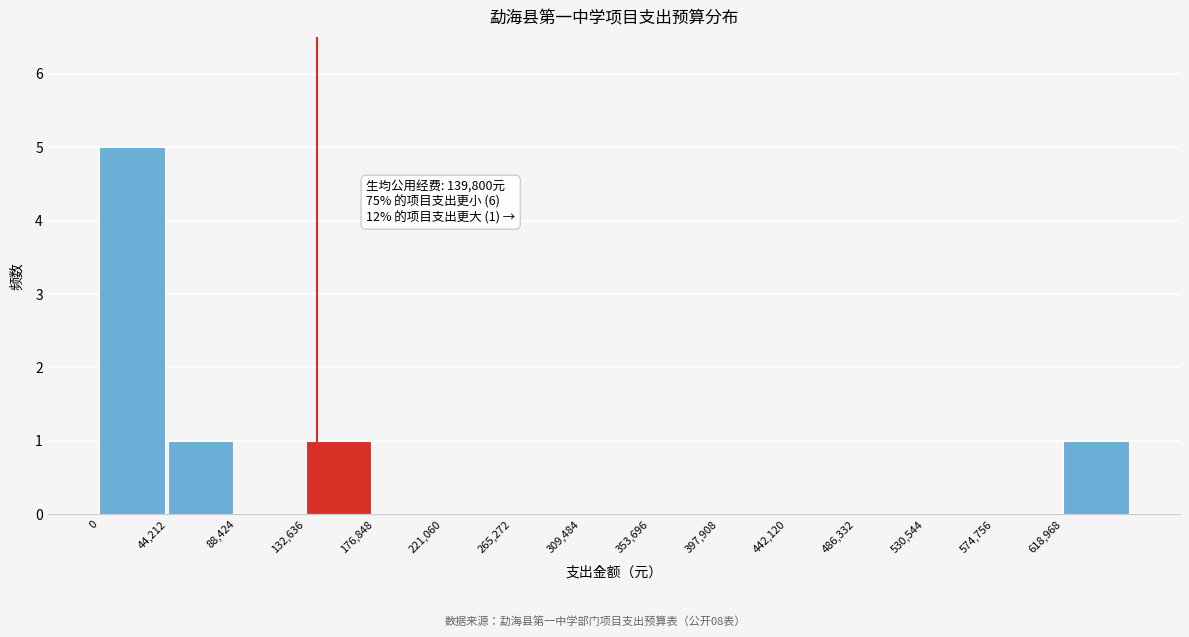

Over which range of the x-axis is the bar tallest?

0 to 45000